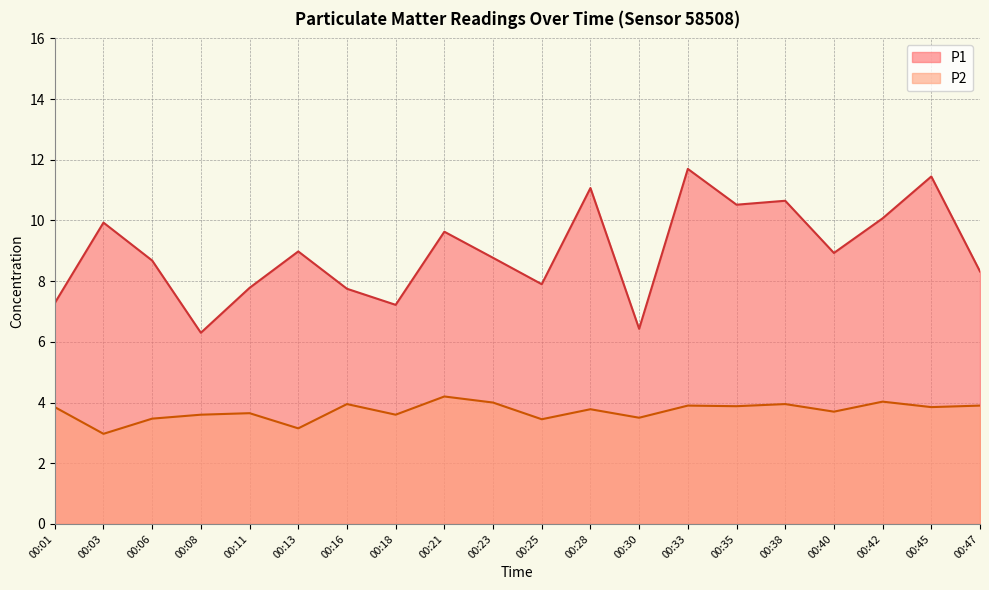

What are all the series names shown in the legend?

P1, P2